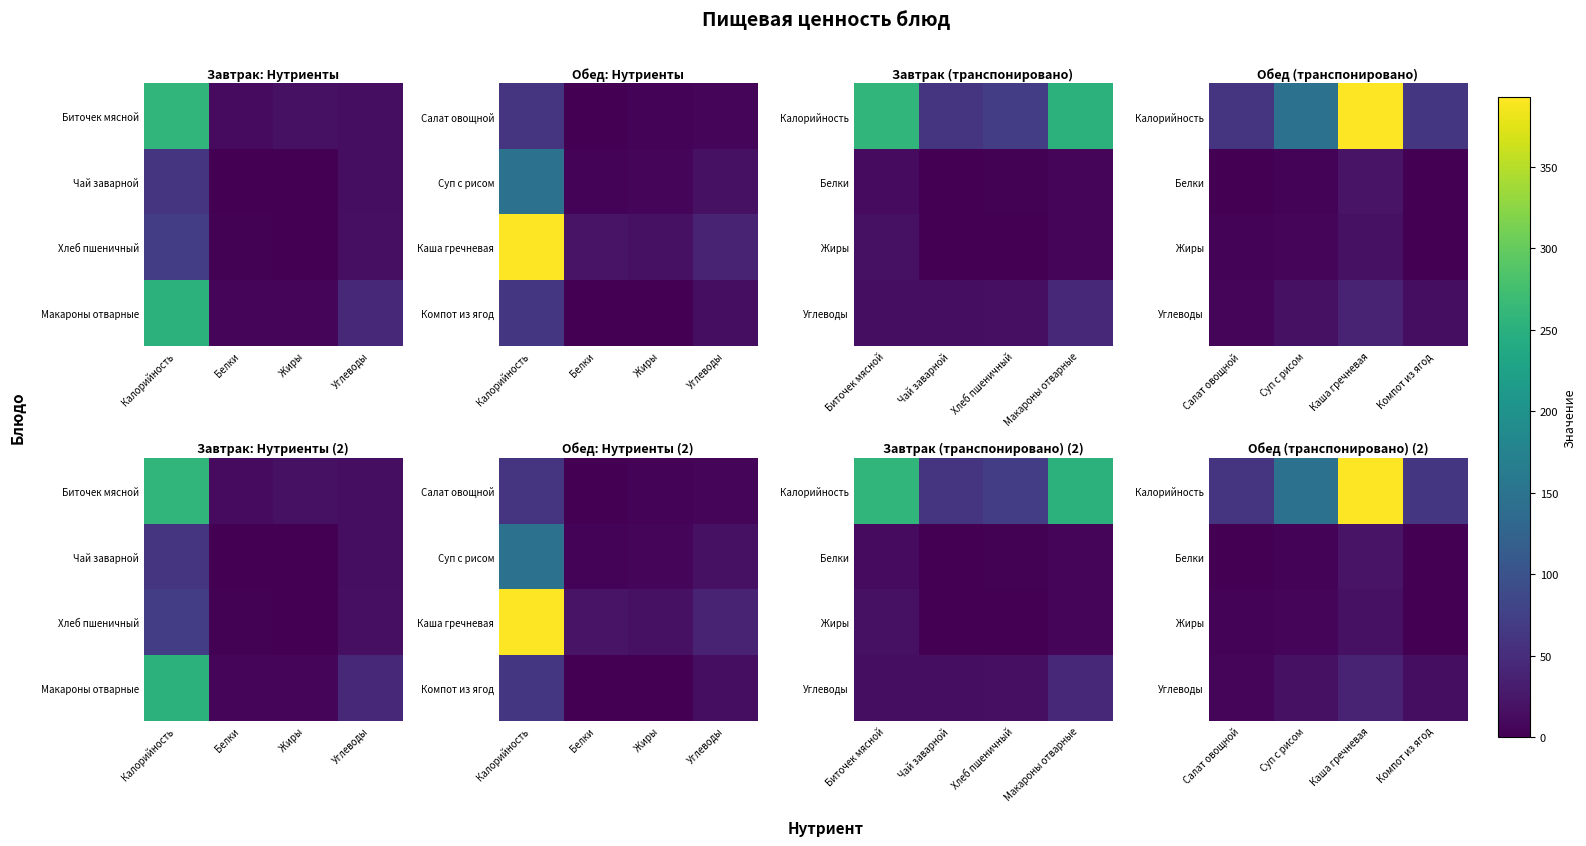

At which category does the chart reach its minimum across all series?

Компот из ягод